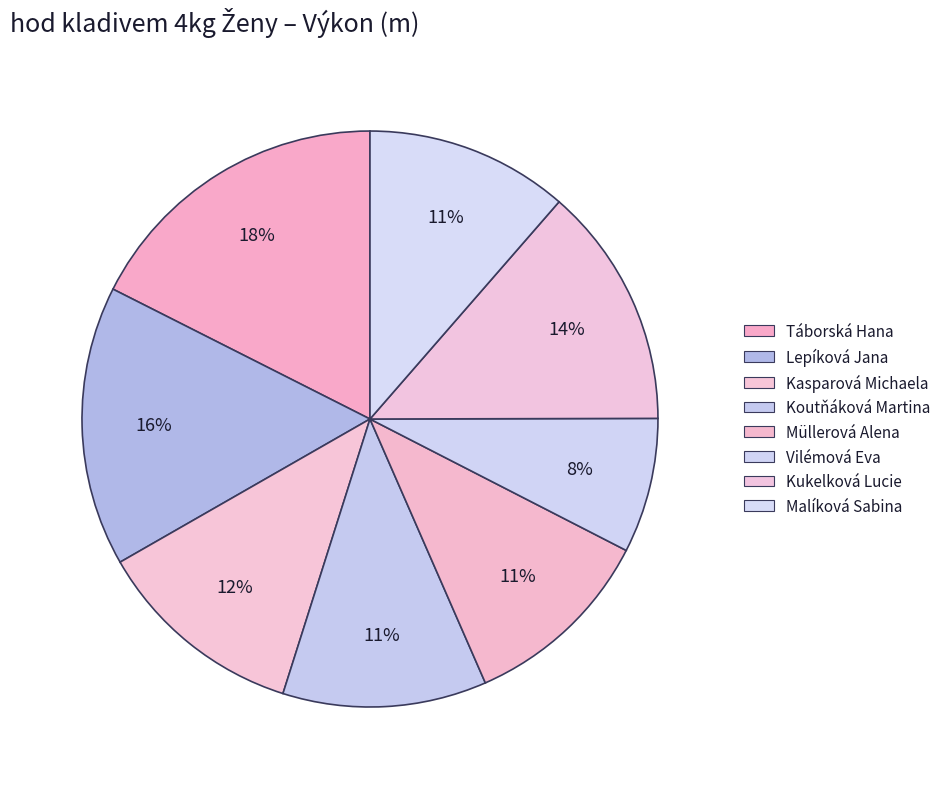

To the nearest percent, what percentage of the pie is Kukelková Lucie?

14%